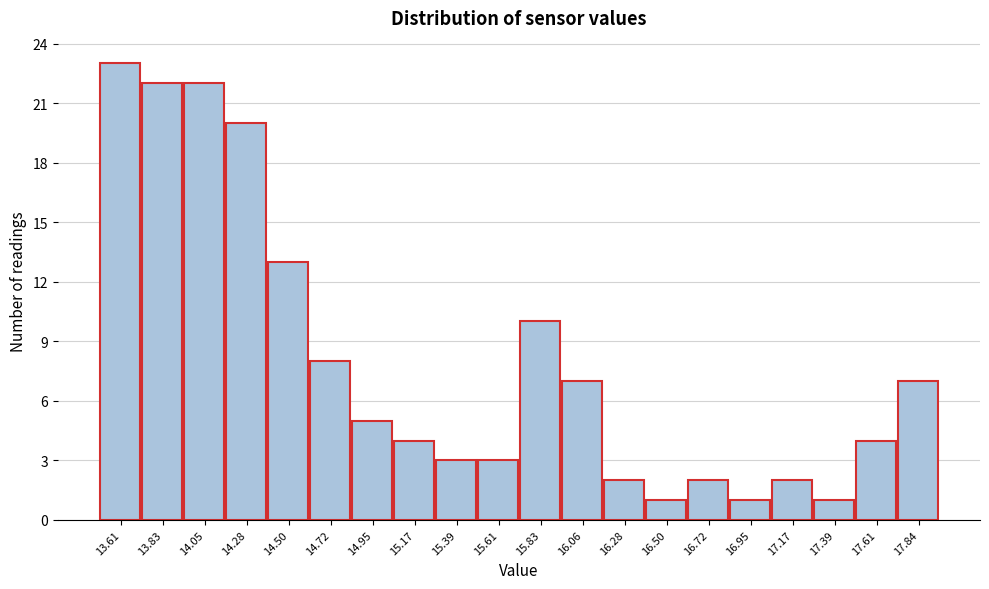

Reading left to right, list all the values displayed in this chart.

23	22	22	20	13	8	5	4	3	3	10	7	2	1	2	1	2	1	4	7